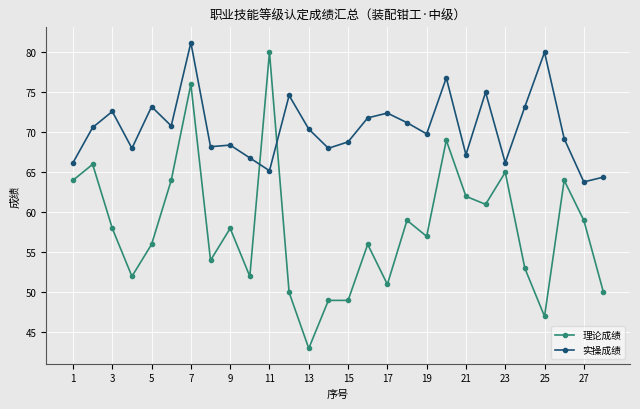

Which series ends up on top after the final intersection of 理论成绩 and 实操成绩?

实操成绩